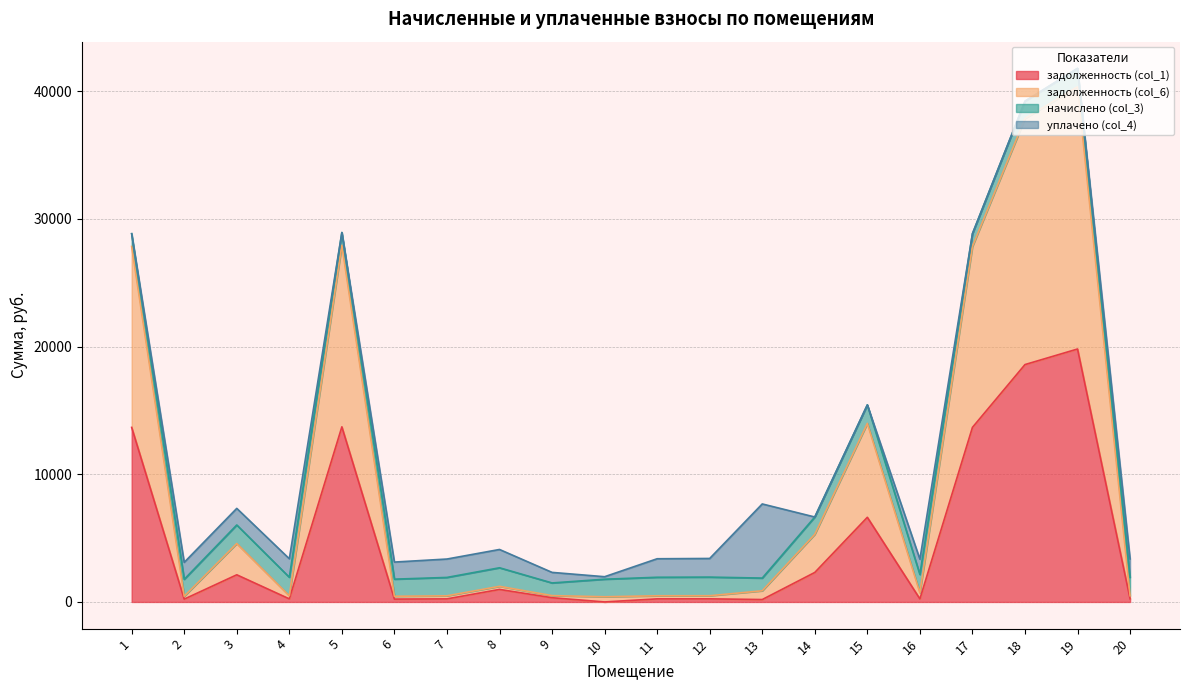

What is the total value across all series at 14?

6652.7